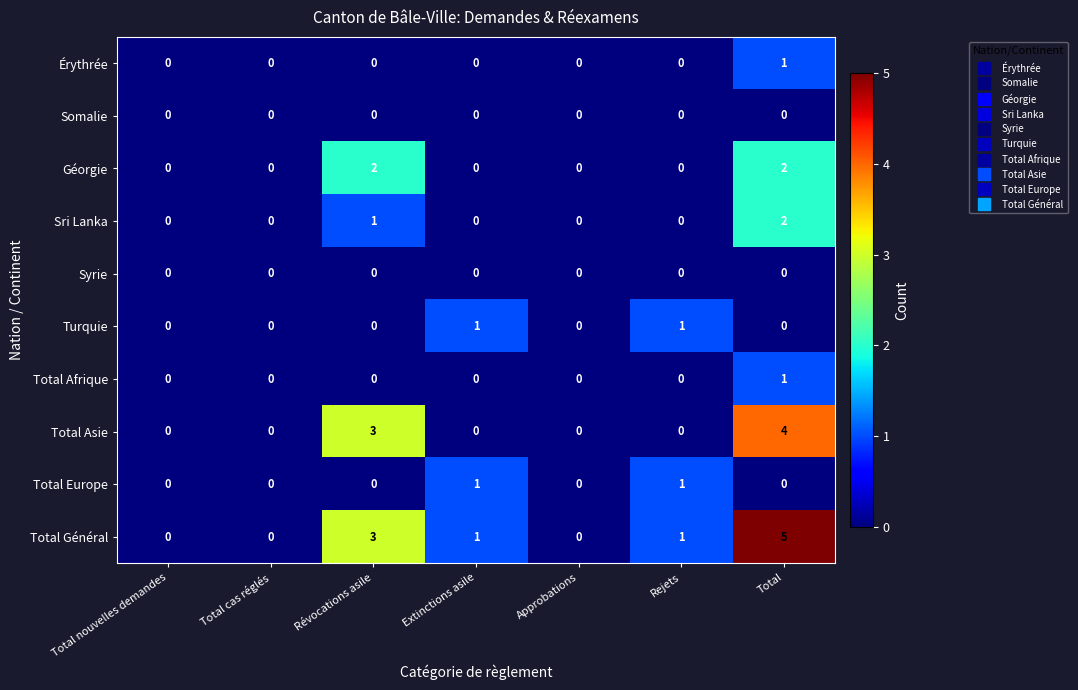

Which series has the widest spread of values?

Total Général